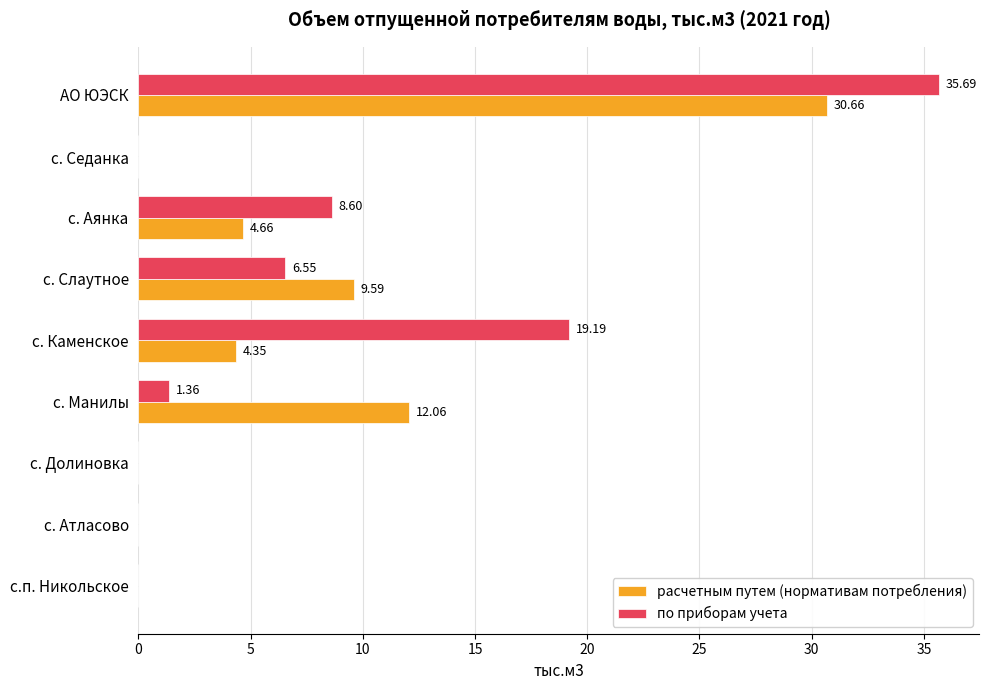

Which series changed the most between с. Долиновка and АО ЮЭСК?

по приборам учета